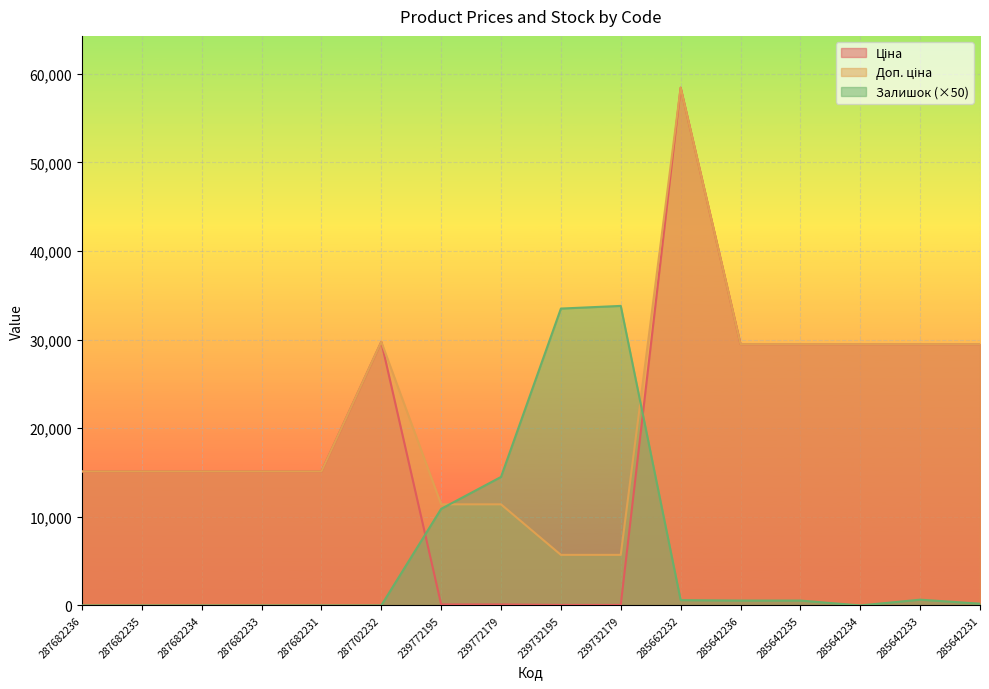

What is the sum of all Ціна values?

311573.5